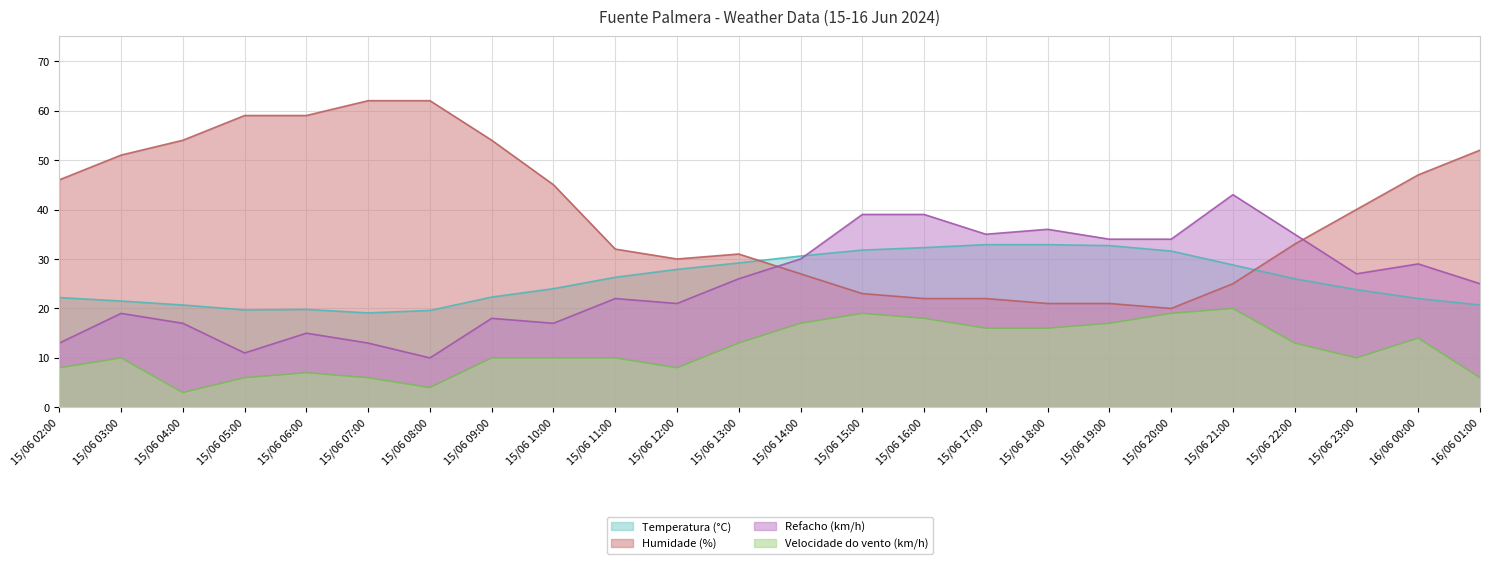

Reading right to left, transcribe all the data shown in this chart.

Temperatura (°C): 15/06 02:00=22.2	15/06 03:00=21.5	15/06 04:00=20.7	15/06 05:00=19.7	15/06 06:00=19.8	15/06 07:00=19.1	15/06 08:00=19.6	15/06 09:00=22.3	15/06 10:00=24.0	15/06 11:00=26.3	15/06 12:00=27.9	15/06 13:00=29.2	15/06 14:00=30.6	15/06 15:00=31.8	15/06 16:00=32.3	15/06 17:00=32.9	15/06 18:00=32.9	15/06 19:00=32.7	15/06 20:00=31.6	15/06 21:00=28.8	15/06 22:00=26.0	15/06 23:00=23.8	16/06 00:00=22.0	16/06 01:00=20.7
Velocidade do vento (km/h): 15/06 02:00=8.0	15/06 03:00=10.0	15/06 04:00=3.0	15/06 05:00=6.0	15/06 06:00=7.0	15/06 07:00=6.0	15/06 08:00=4.0	15/06 09:00=10.0	15/06 10:00=10.0	15/06 11:00=10.0	15/06 12:00=8.0	15/06 13:00=13.0	15/06 14:00=17.0	15/06 15:00=19.0	15/06 16:00=18.0	15/06 17:00=16.0	15/06 18:00=16.0	15/06 19:00=17.0	15/06 20:00=19.0	15/06 21:00=20.0	15/06 22:00=13.0	15/06 23:00=10.0	16/06 00:00=14.0	16/06 01:00=6.0
Humidade (%): 15/06 02:00=46.0	15/06 03:00=51.0	15/06 04:00=54.0	15/06 05:00=59.0	15/06 06:00=59.0	15/06 07:00=62.0	15/06 08:00=62.0	15/06 09:00=54.0	15/06 10:00=45.0	15/06 11:00=32.0	15/06 12:00=30.0	15/06 13:00=31.0	15/06 14:00=27.0	15/06 15:00=23.0	15/06 16:00=22.0	15/06 17:00=22.0	15/06 18:00=21.0	15/06 19:00=21.0	15/06 20:00=20.0	15/06 21:00=25.0	15/06 22:00=33.0	15/06 23:00=40.0	16/06 00:00=47.0	16/06 01:00=52.0
Refacho (km/h): 15/06 02:00=13.0	15/06 03:00=19.0	15/06 04:00=17.0	15/06 05:00=11.0	15/06 06:00=15.0	15/06 07:00=13.0	15/06 08:00=10.0	15/06 09:00=18.0	15/06 10:00=17.0	15/06 11:00=22.0	15/06 12:00=21.0	15/06 13:00=26.0	15/06 14:00=30.0	15/06 15:00=39.0	15/06 16:00=39.0	15/06 17:00=35.0	15/06 18:00=36.0	15/06 19:00=34.0	15/06 20:00=34.0	15/06 21:00=43.0	15/06 22:00=35.0	15/06 23:00=27.0	16/06 00:00=29.0	16/06 01:00=25.0